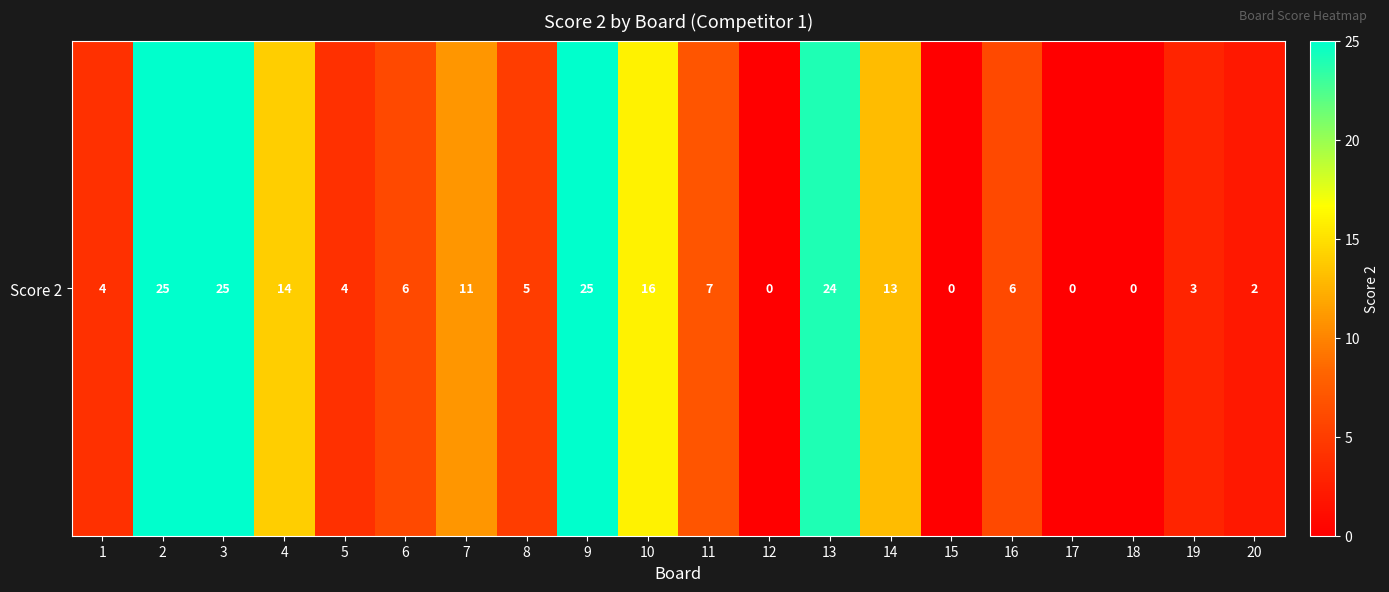

What is the difference between the values at 16 and 5?

2